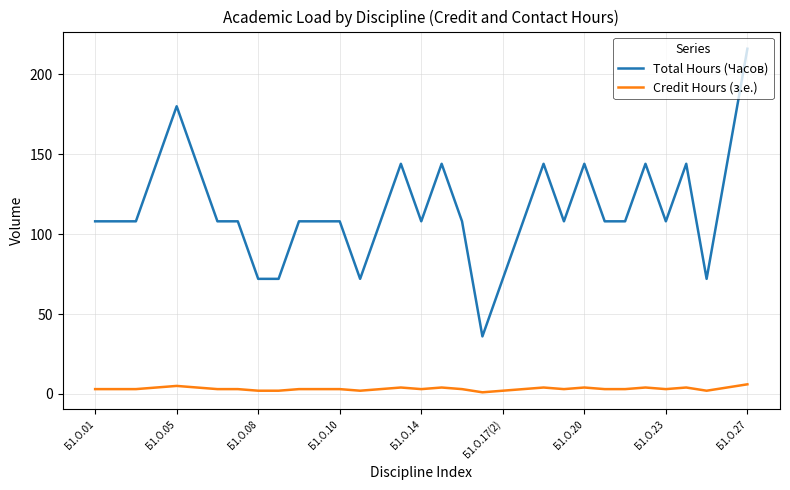

List the series in order of their overall mean, highest first.

Total Hours (Часов), Credit Hours (з.е.)